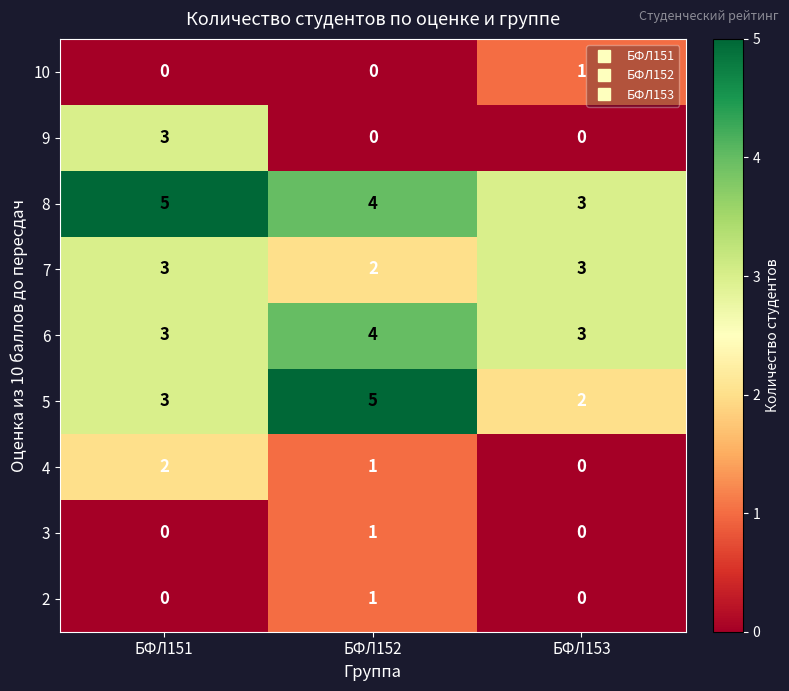

What is the greatest value displayed?

5